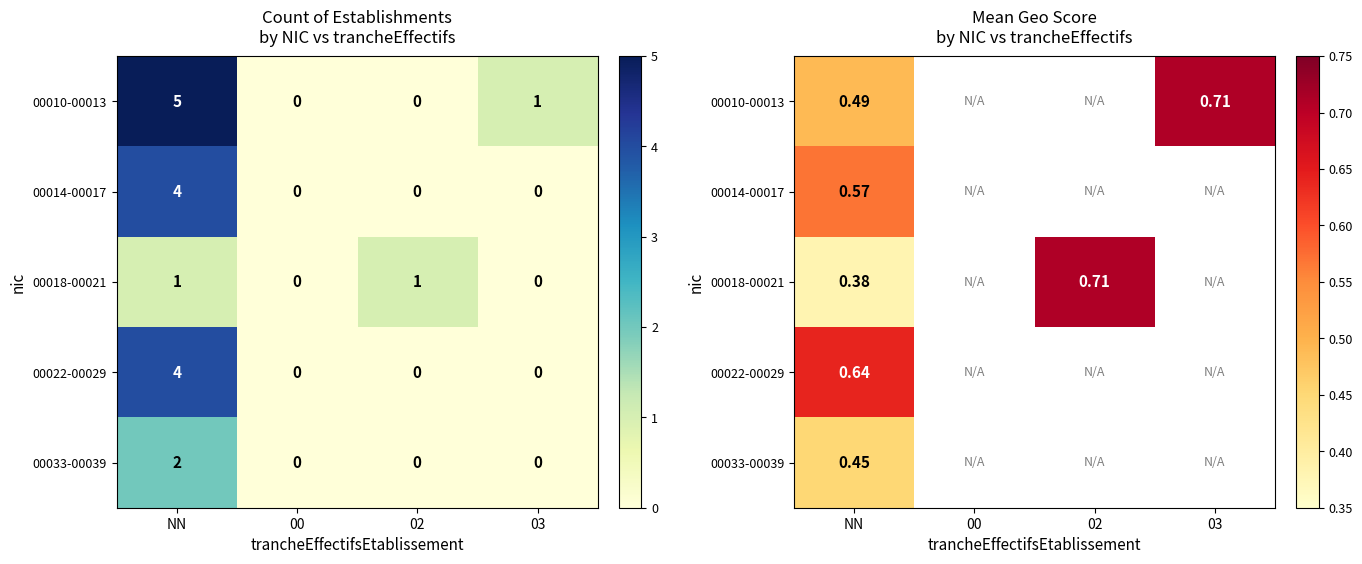

Is the value of 00010-00013 at 00 greater than the value of 00014-00017 at 03?

No